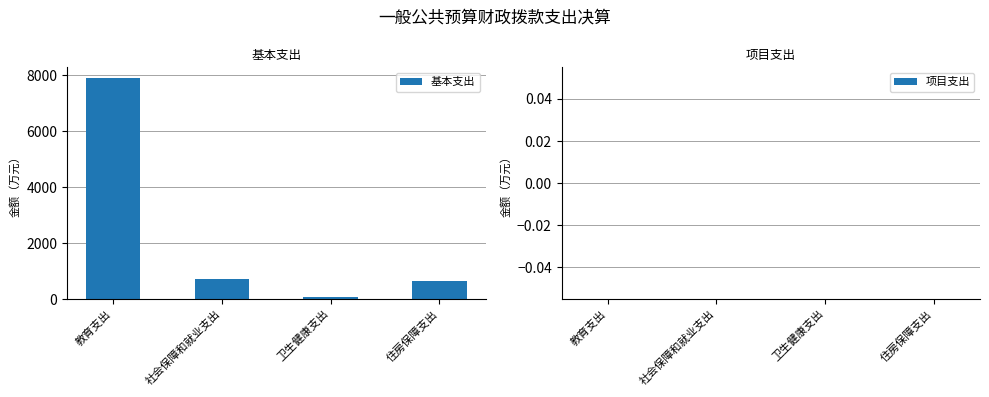

What is the difference between the maximum and minimum values?

7810.6